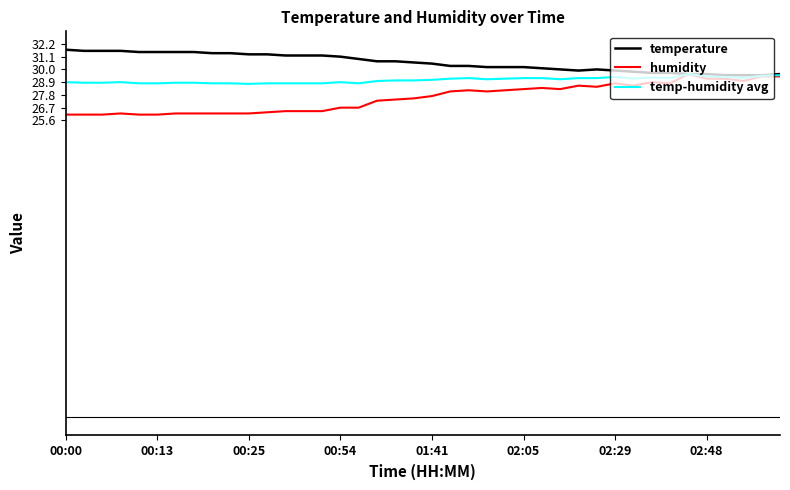

List the series in order of their overall mean, lowest first.

humidity, temp-humidity avg, temperature